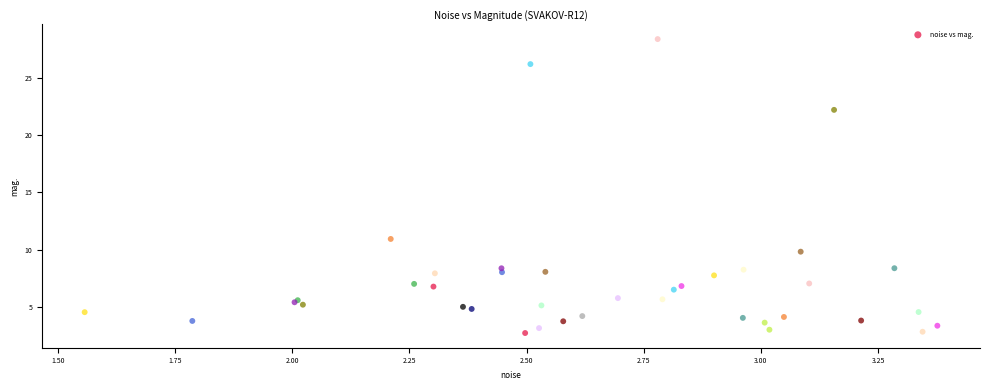

What Y value in the scatter plot is closest to 15?

10.9